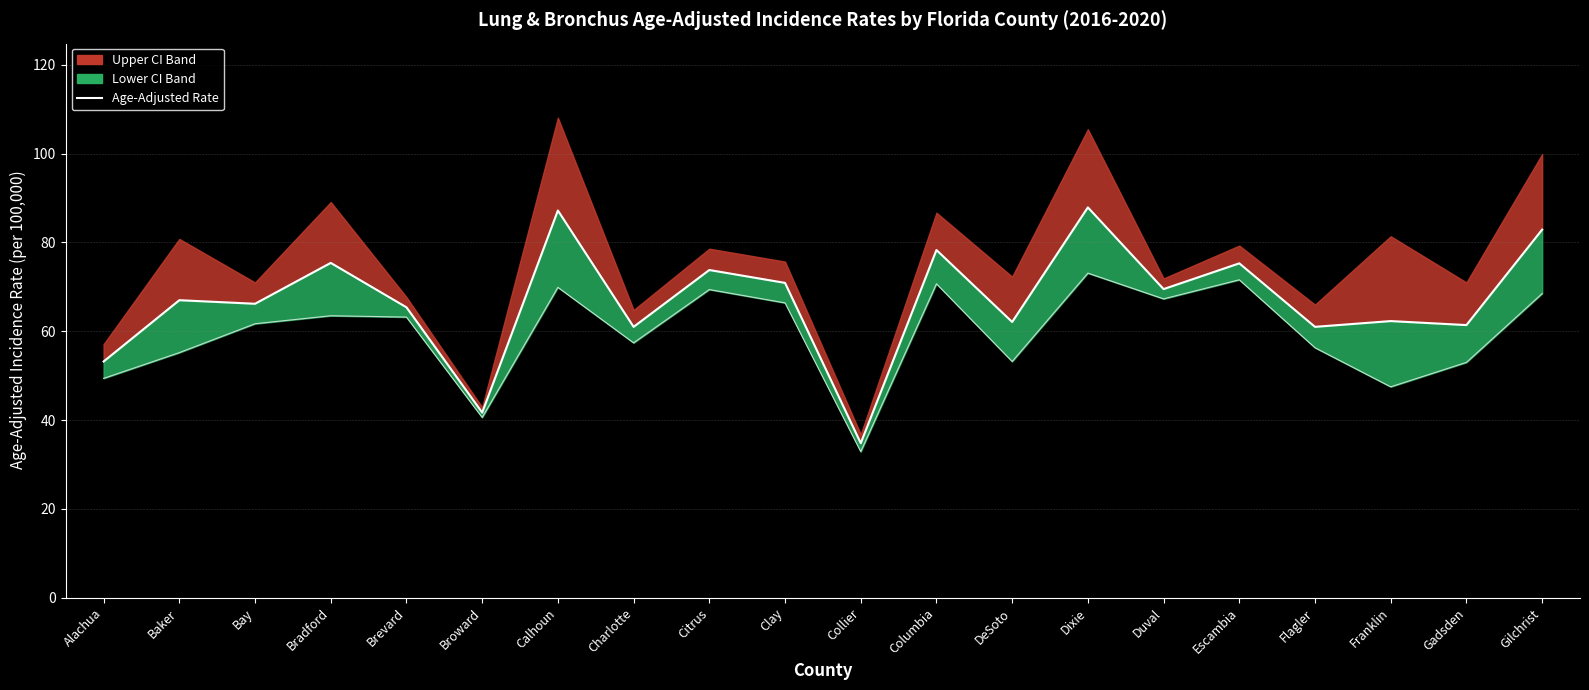

Is the value of Age-Adjusted Rate at Clay greater than the value of Lower 95% CI Line at Baker?

Yes